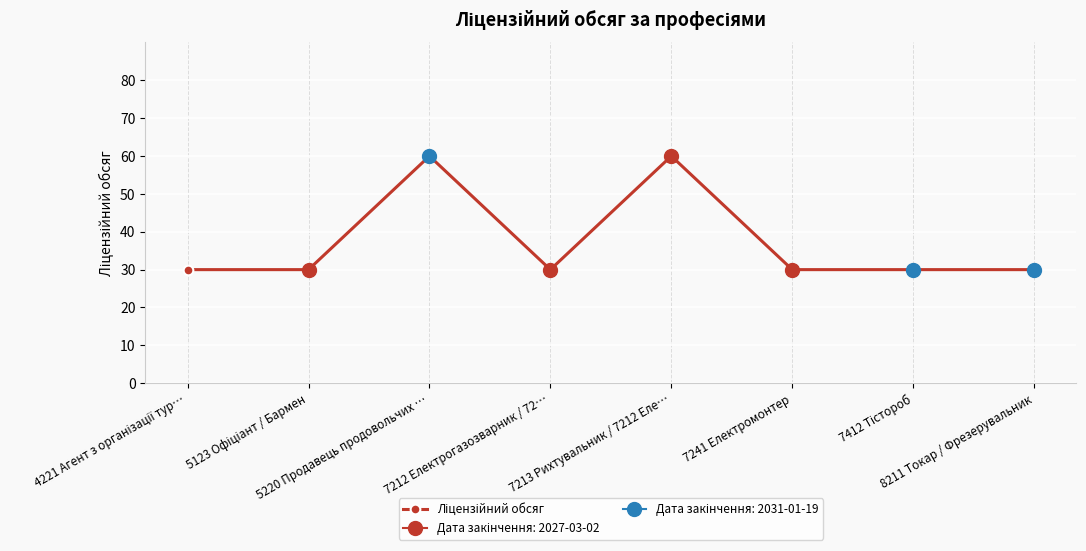

How many interior local peaks (higher than both neighbors) does the data have?

2